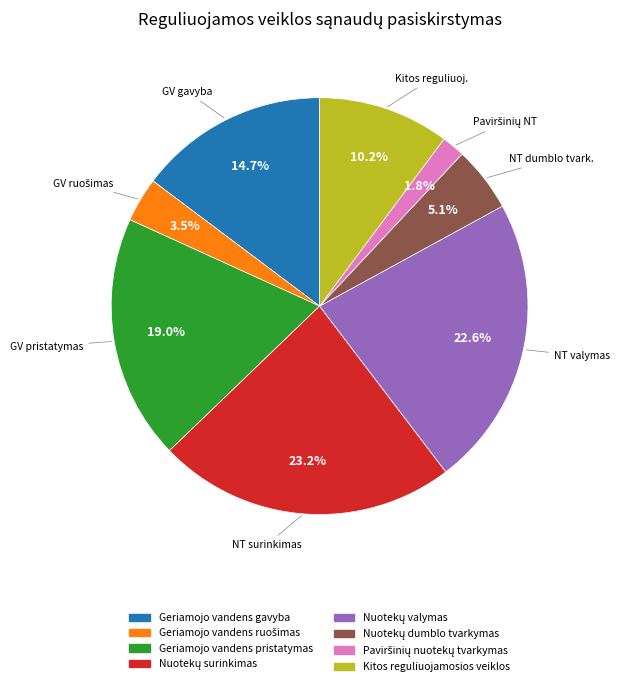

To the nearest percent, what portion does Kitos reguliuojamosios veiklos represent?

10%